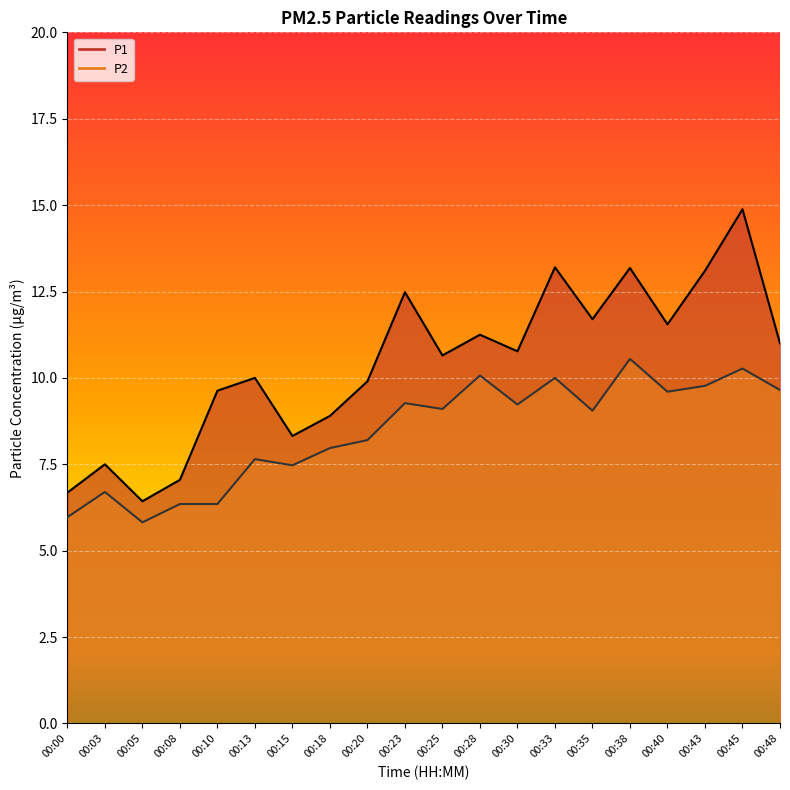

Reading left to right, extract all data points from this chart.

P1: 00:00=6.7	00:03=7.5	00:05=6.4	00:08=7.0	00:10=9.6	00:13=10.0	00:15=8.3	00:18=8.9	00:20=9.9	00:23=12.5	00:25=10.7	00:28=11.2	00:30=10.8	00:33=13.2	00:35=11.7	00:38=13.2	00:40=11.6	00:43=13.1	00:45=14.9	00:48=11.0
P2: 00:00=6.0	00:03=6.7	00:05=5.8	00:08=6.3	00:10=6.3	00:13=7.7	00:15=7.5	00:18=8.0	00:20=8.2	00:23=9.3	00:25=9.1	00:28=10.1	00:30=9.2	00:33=10.0	00:35=9.1	00:38=10.6	00:40=9.6	00:43=9.8	00:45=10.3	00:48=9.7